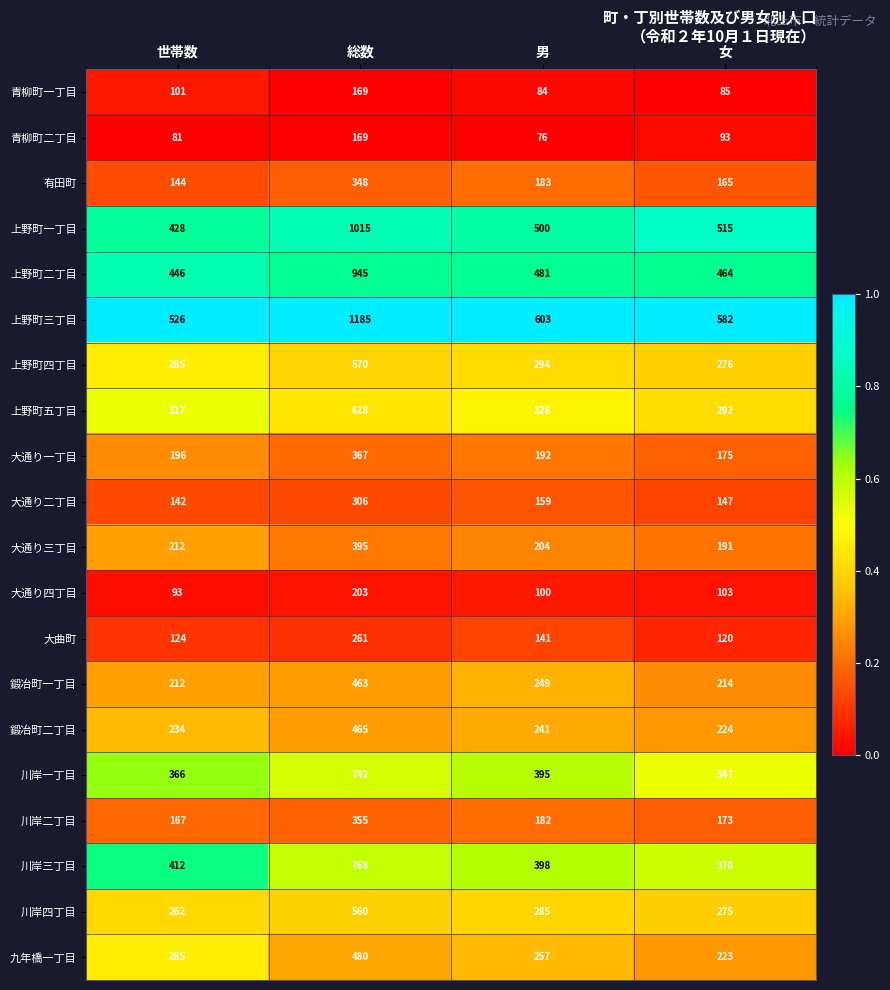

Read the 鍛冶町一丁目 value at 総数.

463